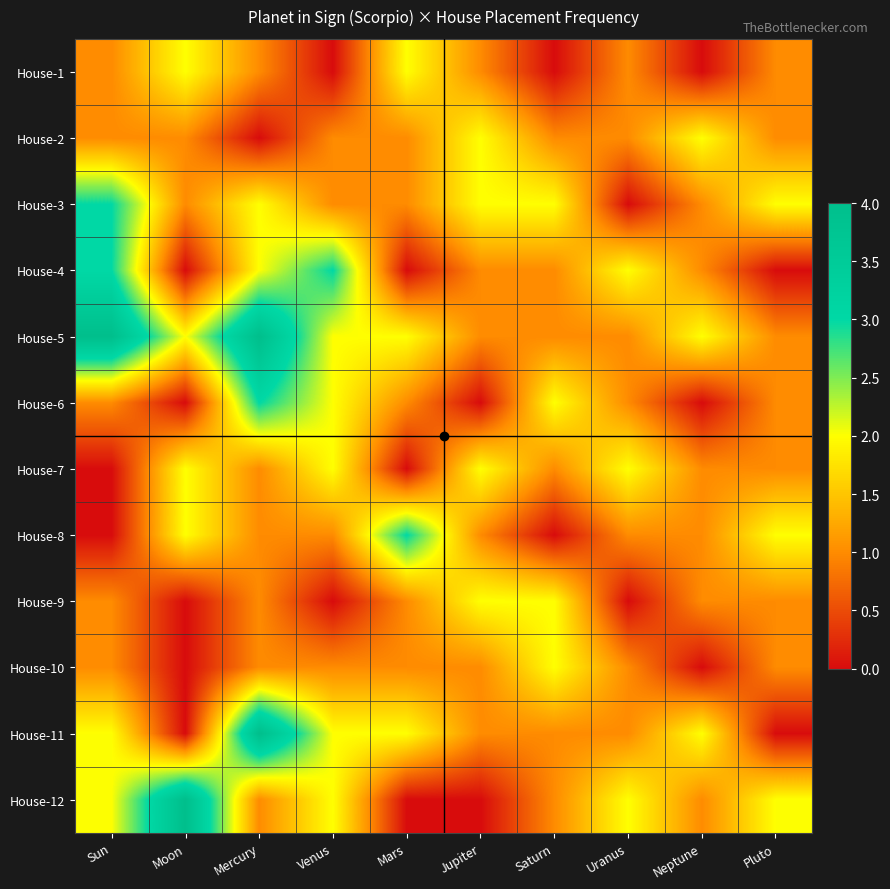

What is the total value across all series at Venus?

17